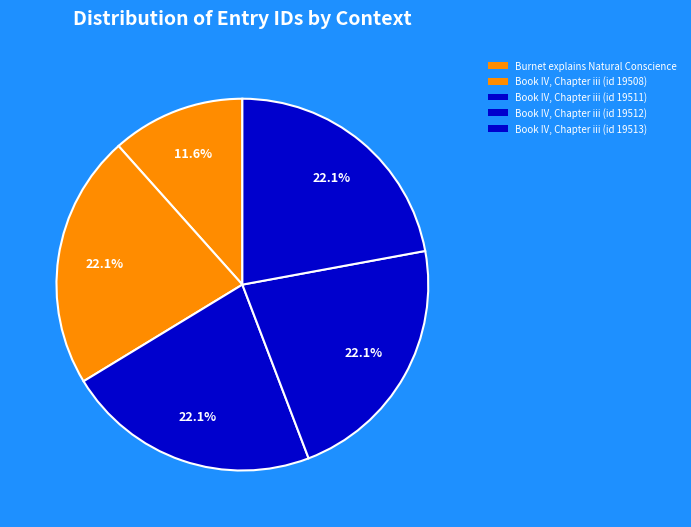

What percentage is the Book IV, Chapter iii (id 19508) slice, to the nearest percent?

22%